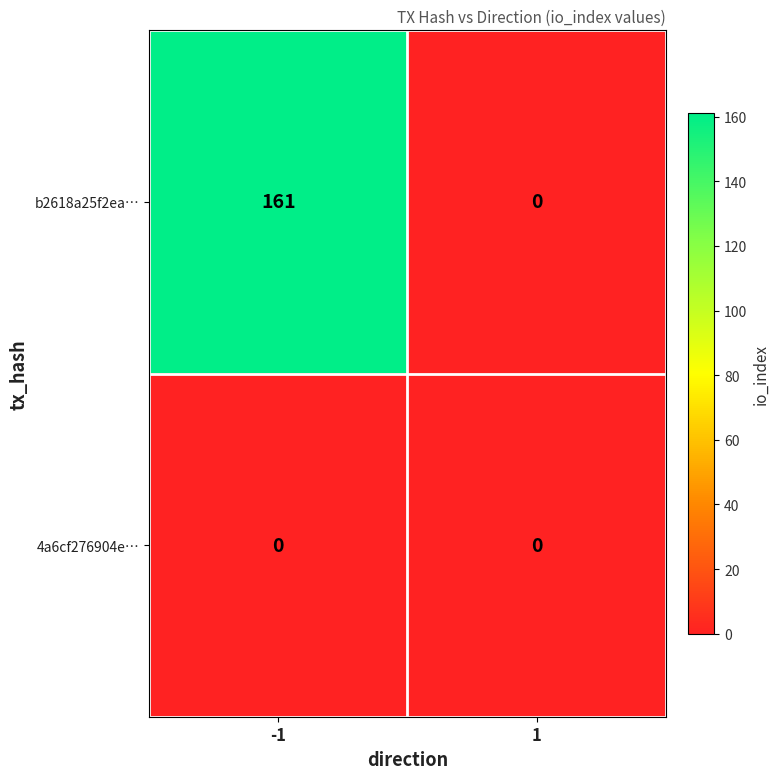

Reading left to right, extract all data points from this chart.

b2618a25f2ea…: 161	0
4a6cf276904e…: 0	0